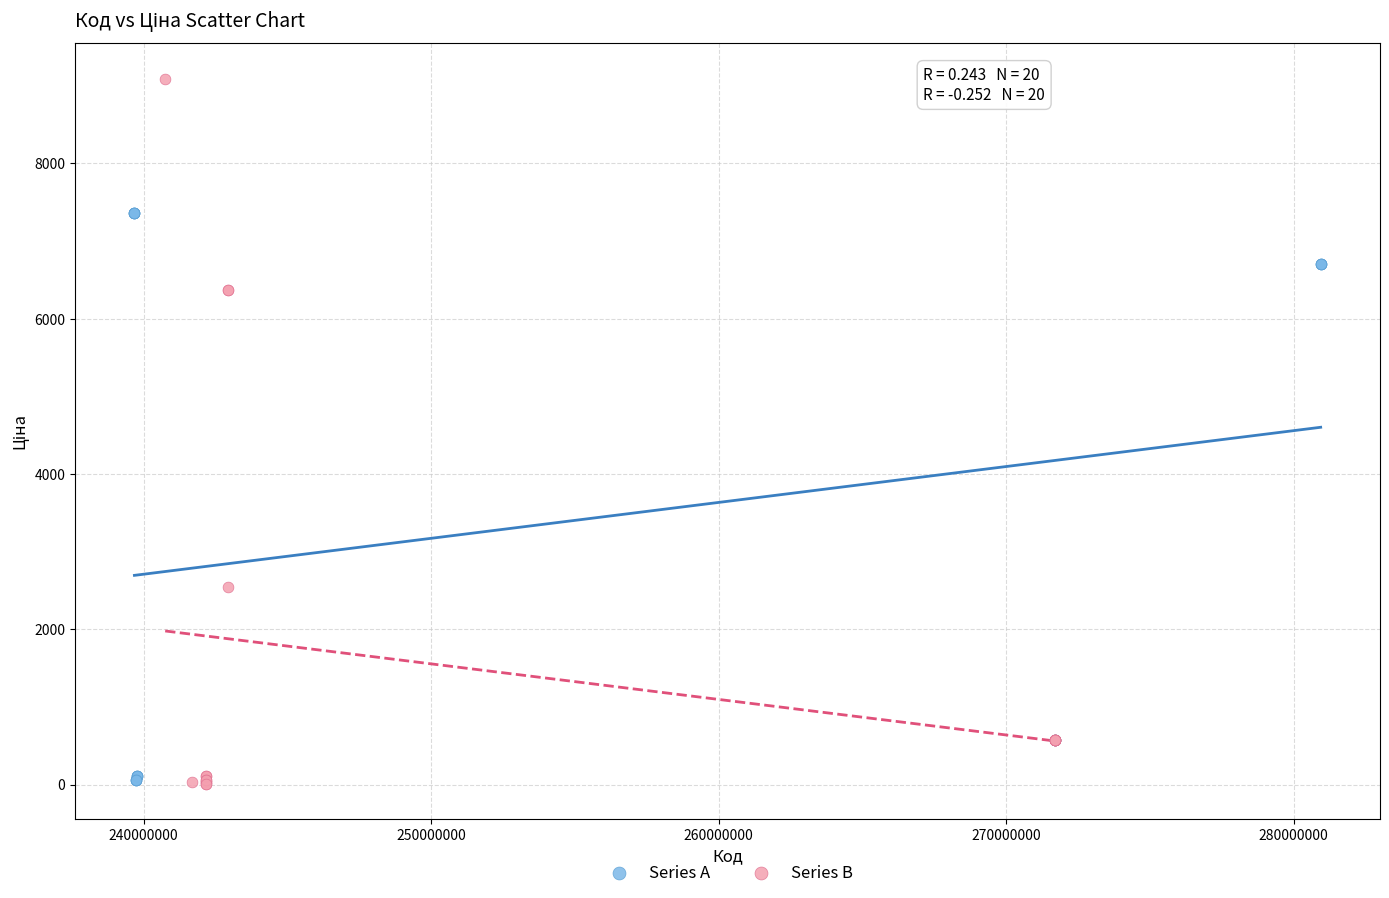

Which series has the widest spread of Y values?

Series B